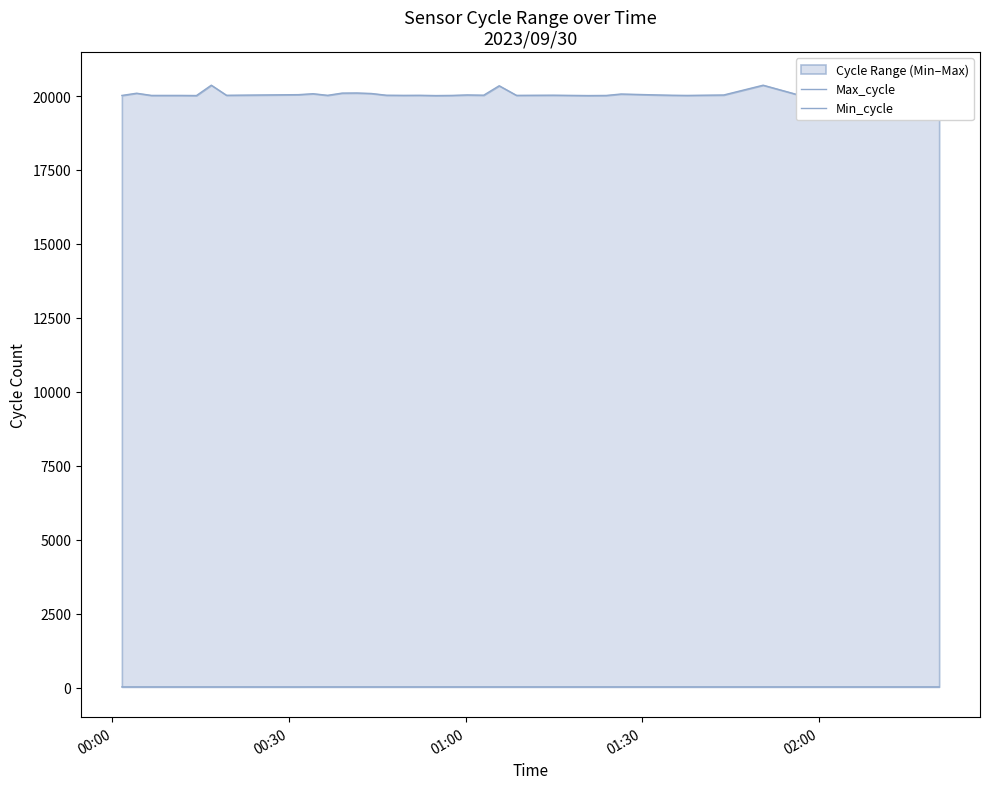

True or false: Min_cycle and Max_cycle intersect in this chart.

False